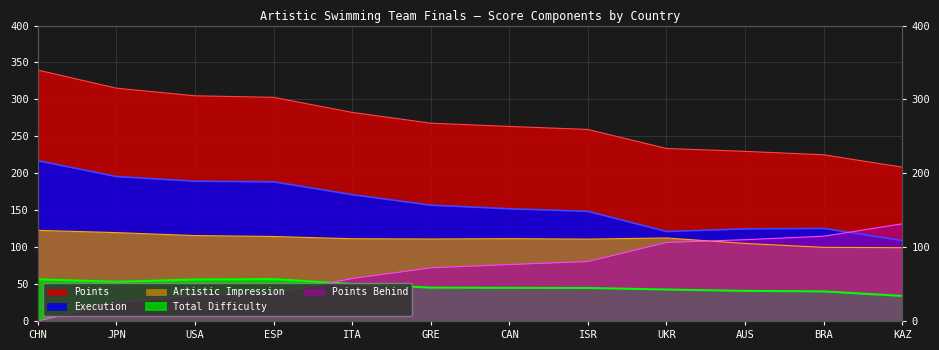

True or false: Execution and Points intersect in this chart.

False